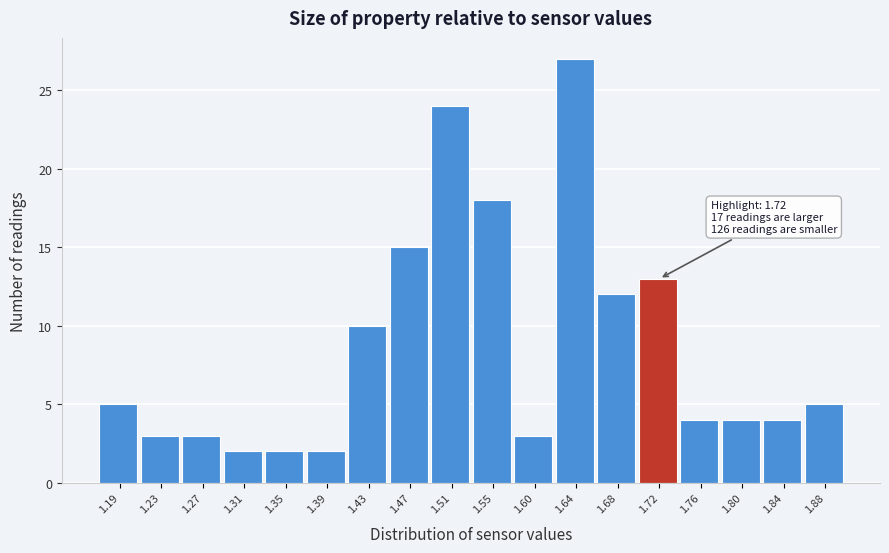

Reading left to right, transcribe all the data shown in this chart.

5	3	3	2	2	2	10	15	24	18	3	27	12	13	4	4	4	5